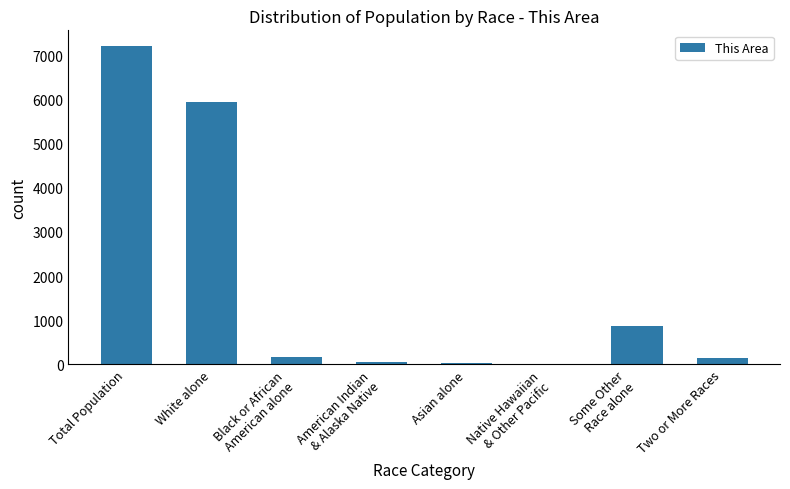

What is the average value?

1800